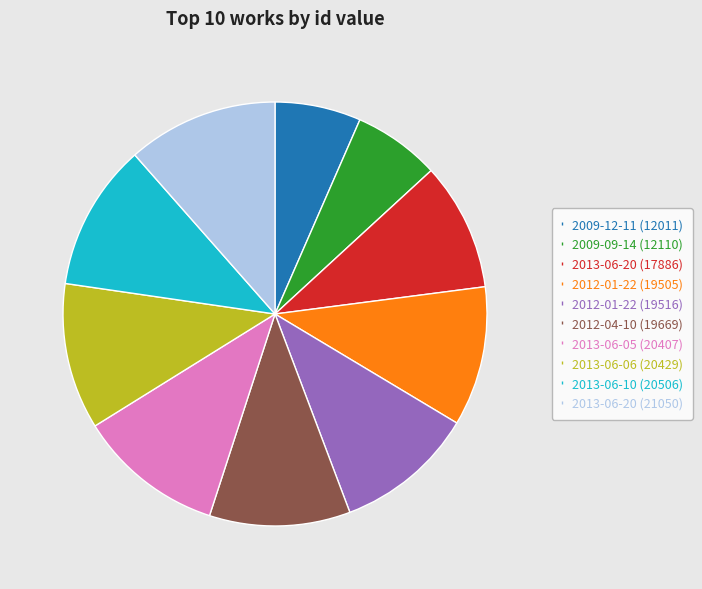

Do 2013-06-20 (17886) and 2013-06-06 (20429) together represent more than half of the pie?

No